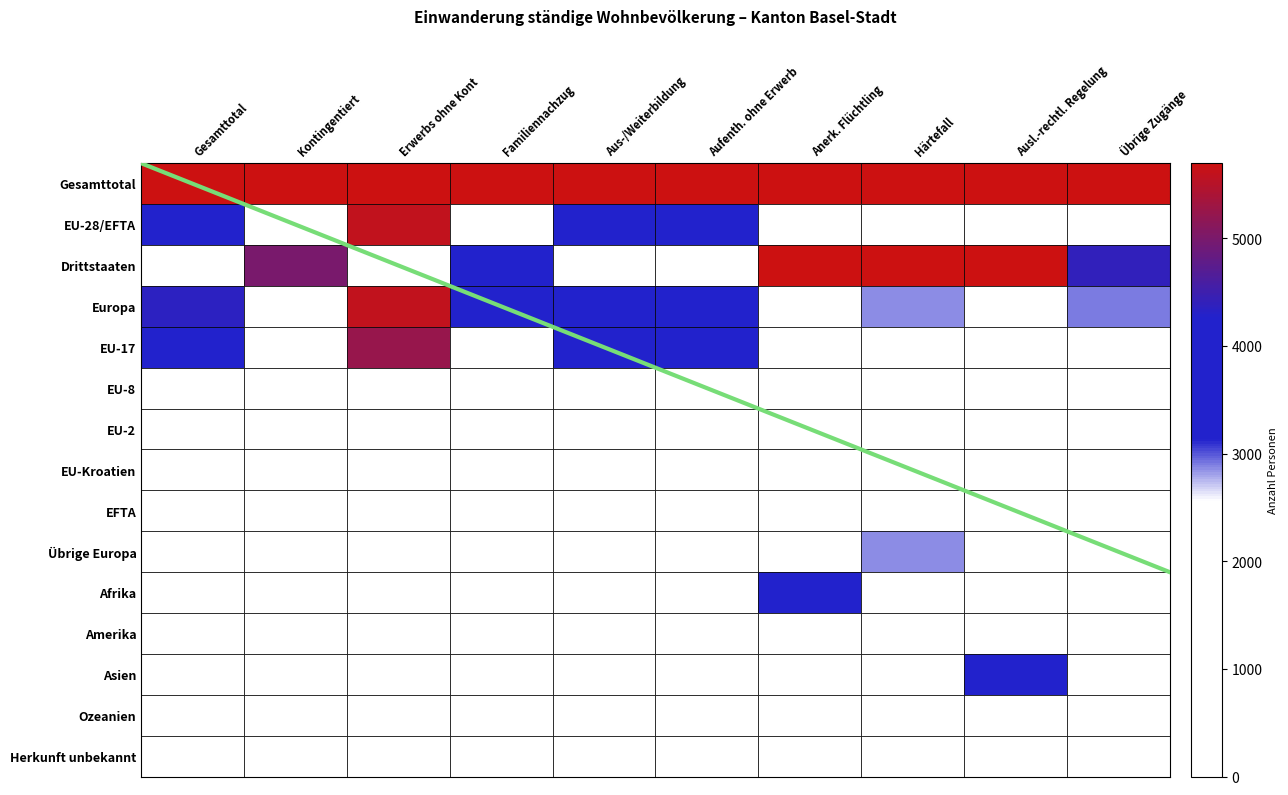

Reading right to left, what are all the values shown in this chart?

Gesamttotal: Übrige Zugänge=1.0	Ausl.-rechtl. Regelung=1.0	Härtefall=1.0	Anerk. Flüchtling=1.0	Aufenth. ohne Erwerb=1.0	Aus-/Weiterbildung=1.0	Familiennachzug=1.0	Erwerbs ohne Kont=1.0	Kontingentiert=1.0	Gesamttotal=1.0
EU-28/EFTA: Übrige Zugänge=0.2	Ausl.-rechtl. Regelung=0.0	Härtefall=0.0	Anerk. Flüchtling=0.0	Aufenth. ohne Erwerb=0.7	Aus-/Weiterbildung=0.7	Familiennachzug=0.4	Erwerbs ohne Kont=1.0	Kontingentiert=0.1	Gesamttotal=0.7
Drittstaaten: Übrige Zugänge=0.8	Ausl.-rechtl. Regelung=1.0	Härtefall=1.0	Anerk. Flüchtling=1.0	Aufenth. ohne Erwerb=0.3	Aus-/Weiterbildung=0.3	Familiennachzug=0.6	Erwerbs ohne Kont=0.0	Kontingentiert=0.9	Gesamttotal=0.3
Europa: Übrige Zugänge=0.5	Ausl.-rechtl. Regelung=0.2	Härtefall=0.5	Anerk. Flüchtling=0.2	Aufenth. ohne Erwerb=0.7	Aus-/Weiterbildung=0.7	Familiennachzug=0.6	Erwerbs ohne Kont=1.0	Kontingentiert=0.2	Gesamttotal=0.8
EU-17: Übrige Zugänge=0.2	Ausl.-rechtl. Regelung=0.0	Härtefall=0.0	Anerk. Flüchtling=0.0	Aufenth. ohne Erwerb=0.6	Aus-/Weiterbildung=0.6	Familiennachzug=0.3	Erwerbs ohne Kont=0.9	Kontingentiert=0.1	Gesamttotal=0.6
EU-8: Übrige Zugänge=0.0	Ausl.-rechtl. Regelung=0.0	Härtefall=0.0	Anerk. Flüchtling=0.0	Aufenth. ohne Erwerb=0.1	Aus-/Weiterbildung=0.0	Familiennachzug=0.0	Erwerbs ohne Kont=0.1	Kontingentiert=0.0	Gesamttotal=0.0
EU-2: Übrige Zugänge=0.0	Ausl.-rechtl. Regelung=0.0	Härtefall=0.0	Anerk. Flüchtling=0.0	Aufenth. ohne Erwerb=0.0	Aus-/Weiterbildung=0.0	Familiennachzug=0.0	Erwerbs ohne Kont=0.0	Kontingentiert=0.0	Gesamttotal=0.0
EU-Kroatien: Übrige Zugänge=0.0	Ausl.-rechtl. Regelung=0.0	Härtefall=0.0	Anerk. Flüchtling=0.0	Aufenth. ohne Erwerb=0.0	Aus-/Weiterbildung=0.0	Familiennachzug=0.0	Erwerbs ohne Kont=0.0	Kontingentiert=0.0	Gesamttotal=0.0
EFTA: Übrige Zugänge=0.0	Ausl.-rechtl. Regelung=0.0	Härtefall=0.0	Anerk. Flüchtling=0.0	Aufenth. ohne Erwerb=0.0	Aus-/Weiterbildung=0.0	Familiennachzug=0.0	Erwerbs ohne Kont=0.0	Kontingentiert=0.0	Gesamttotal=0.0
Übrige Europa: Übrige Zugänge=0.3	Ausl.-rechtl. Regelung=0.2	Härtefall=0.5	Anerk. Flüchtling=0.2	Aufenth. ohne Erwerb=0.1	Aus-/Weiterbildung=0.1	Familiennachzug=0.2	Erwerbs ohne Kont=0.0	Kontingentiert=0.1	Gesamttotal=0.1
Afrika: Übrige Zugänge=0.2	Ausl.-rechtl. Regelung=0.2	Härtefall=0.3	Anerk. Flüchtling=0.7	Aufenth. ohne Erwerb=0.0	Aus-/Weiterbildung=0.0	Familiennachzug=0.1	Erwerbs ohne Kont=0.0	Kontingentiert=0.0	Gesamttotal=0.0
Amerika: Übrige Zugänge=0.1	Ausl.-rechtl. Regelung=0.0	Härtefall=0.0	Anerk. Flüchtling=0.0	Aufenth. ohne Erwerb=0.2	Aus-/Weiterbildung=0.1	Familiennachzug=0.2	Erwerbs ohne Kont=0.0	Kontingentiert=0.4	Gesamttotal=0.1
Asien: Übrige Zugänge=0.1	Ausl.-rechtl. Regelung=0.6	Härtefall=0.2	Anerk. Flüchtling=0.1	Aufenth. ohne Erwerb=0.1	Aus-/Weiterbildung=0.1	Familiennachzug=0.2	Erwerbs ohne Kont=0.0	Kontingentiert=0.4	Gesamttotal=0.1
Ozeanien: Übrige Zugänge=0.0	Ausl.-rechtl. Regelung=0.0	Härtefall=0.0	Anerk. Flüchtling=0.0	Aufenth. ohne Erwerb=0.0	Aus-/Weiterbildung=0.0	Familiennachzug=0.0	Erwerbs ohne Kont=0.0	Kontingentiert=0.0	Gesamttotal=0.0
Herkunft unbekannt: Übrige Zugänge=0.0	Ausl.-rechtl. Regelung=0.0	Härtefall=0.0	Anerk. Flüchtling=0.0	Aufenth. ohne Erwerb=0.0	Aus-/Weiterbildung=0.0	Familiennachzug=0.0	Erwerbs ohne Kont=0.0	Kontingentiert=0.0	Gesamttotal=0.0